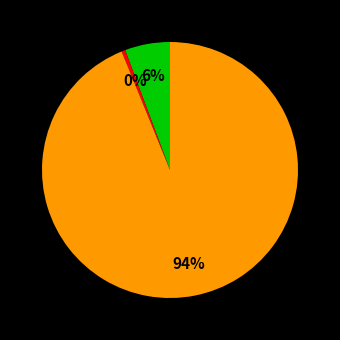

Is there any slice that represents more than half of the pie?

Yes